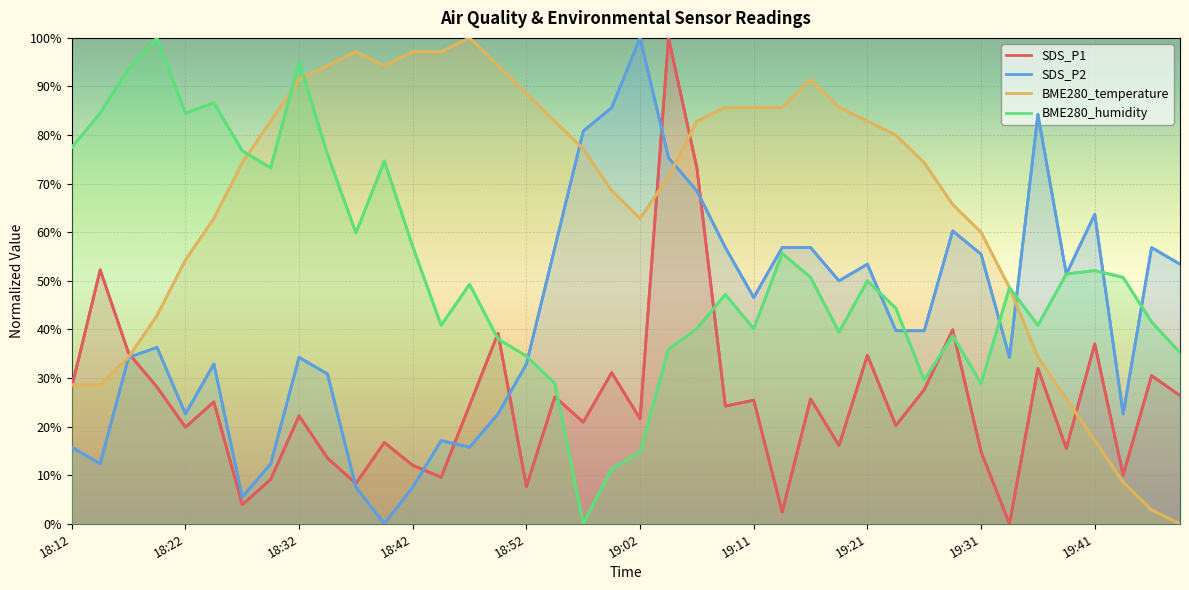

How many times do BME280_humidity and BME280_temperature cross each other?

4